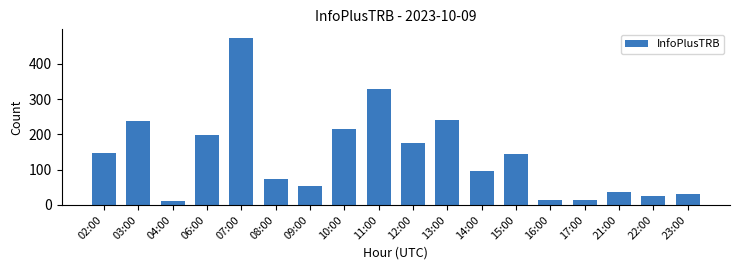

What is the label of the 1st bar from the left?

02:00